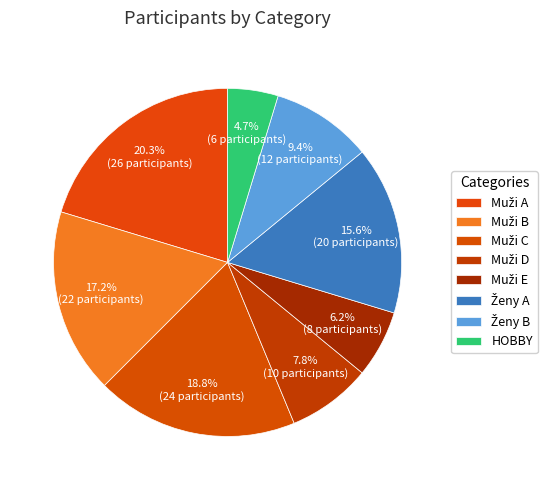

How many slices are in this pie chart?

8